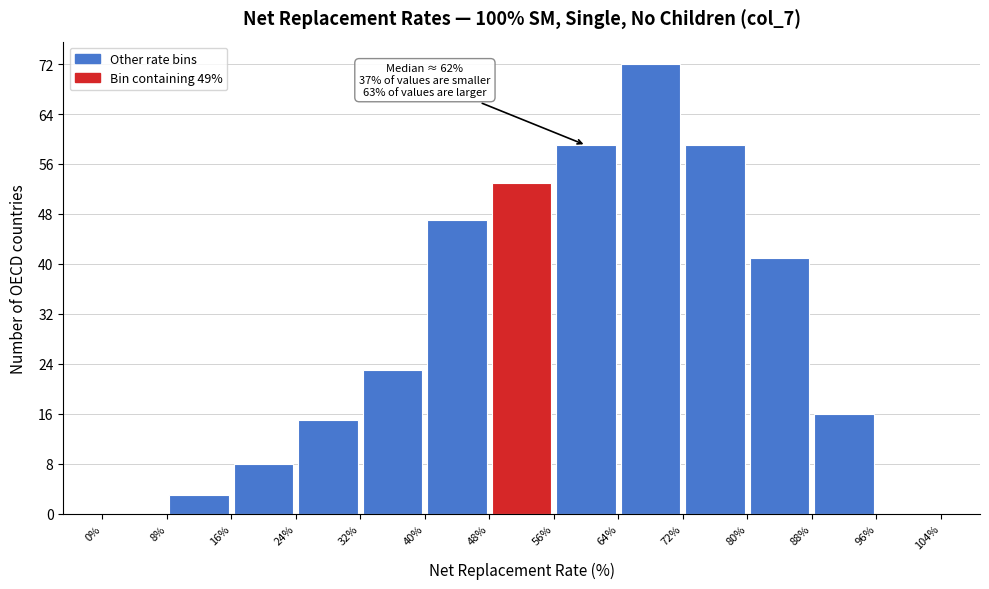

Which range on the x-axis has the tallest bar?

64% to 72%